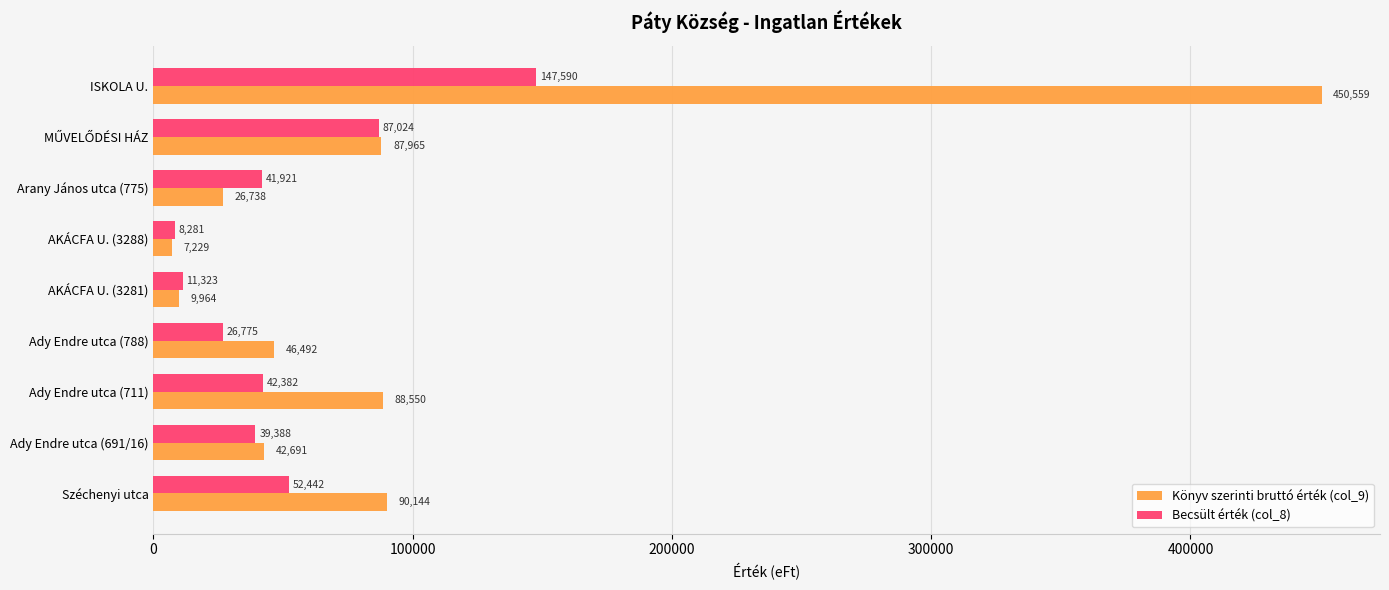

What are all the series names shown in the legend?

Könyv szerinti bruttó érték (col_9), Becsült érték (col_8)